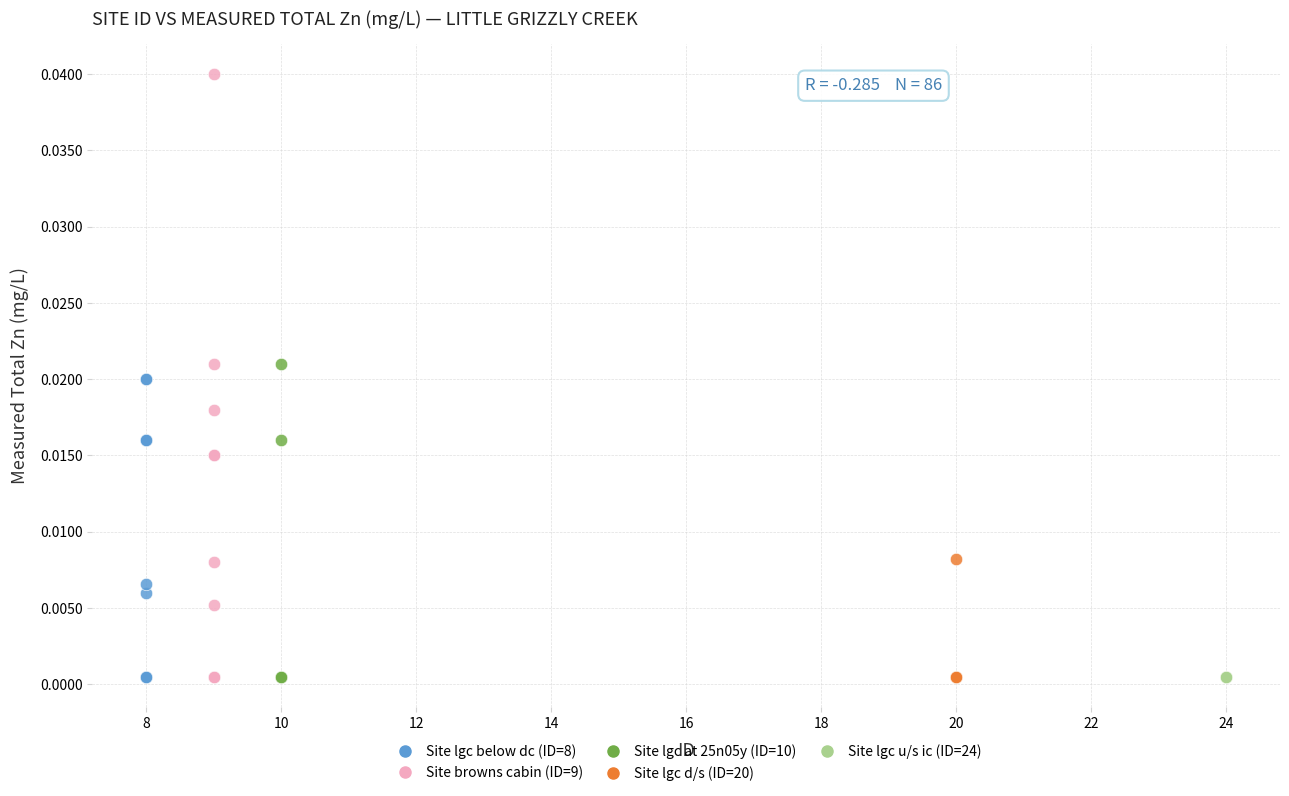

Which series contains the highest Y value?

Site browns cabin (ID=9)